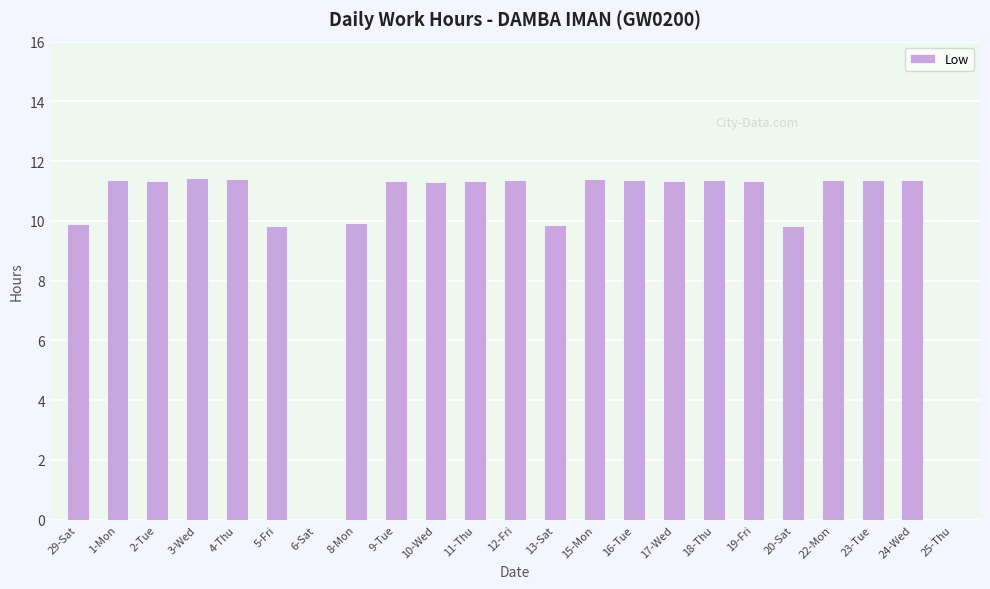

Is it true that the value at 16-Tue is 19.0?

False